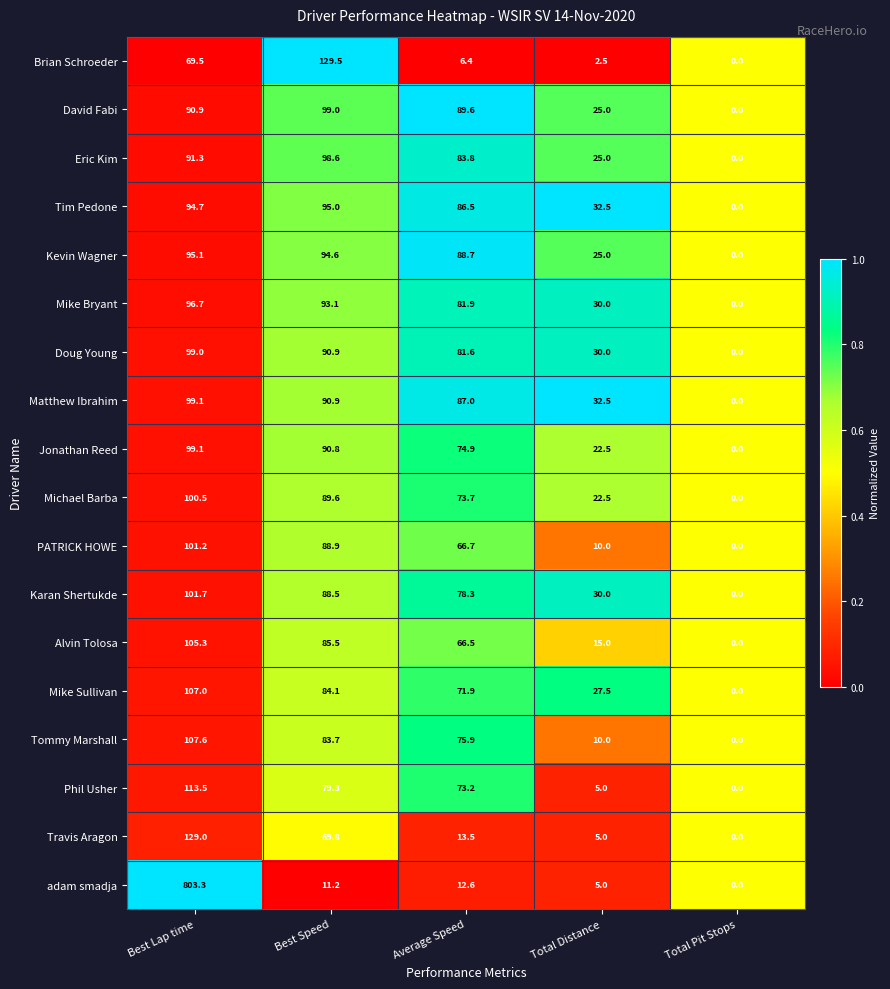

Where is Doug Young nearest to the value 49?

Total Distance